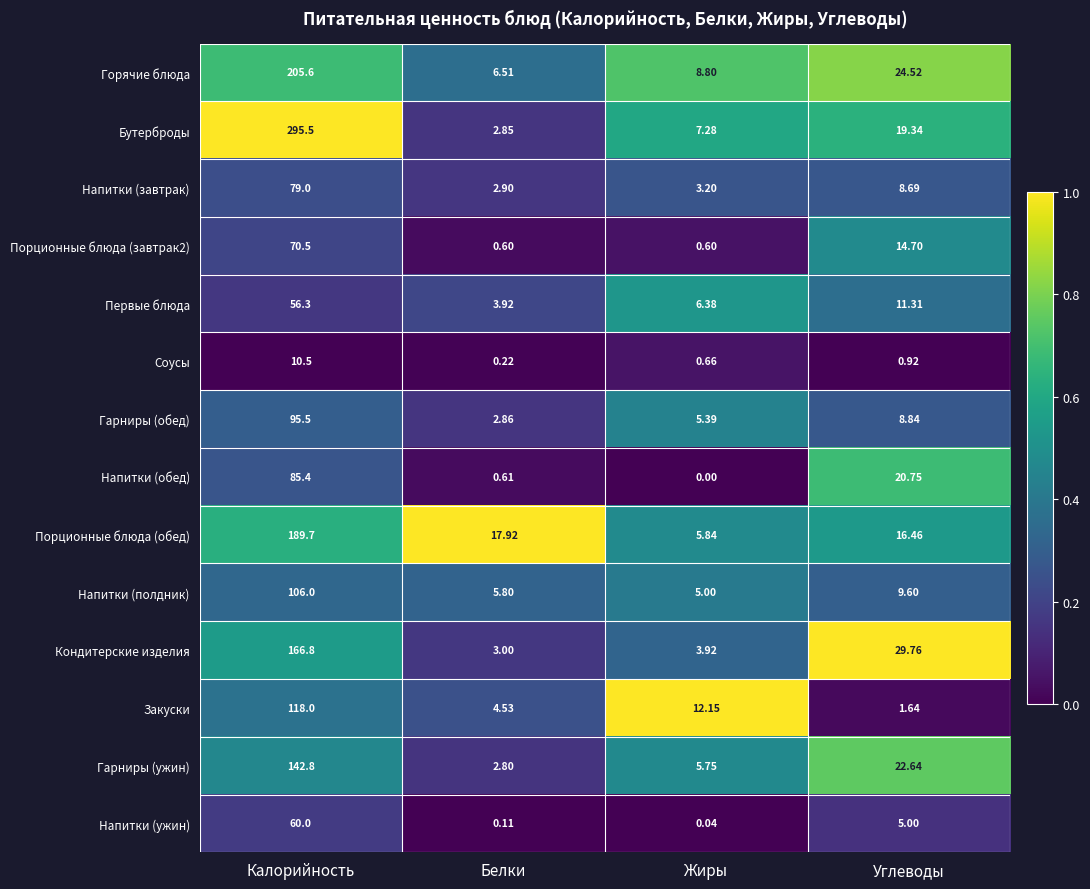

At which label is Кондитерские изделия closest to 84?

Углеводы